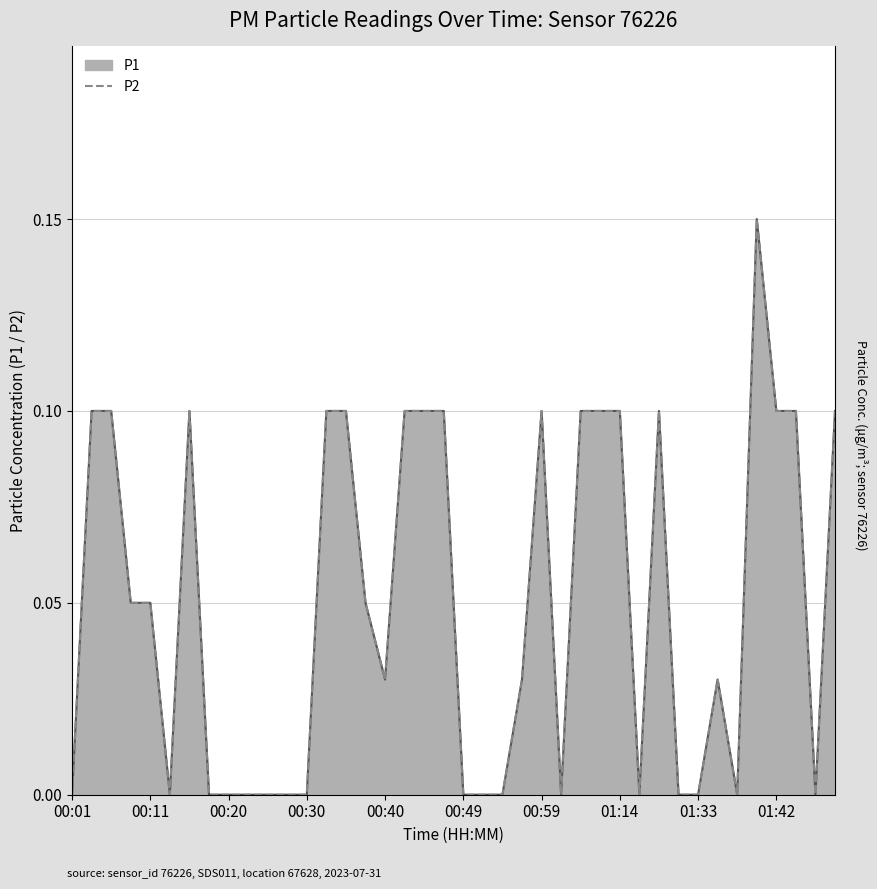

What is the difference between the maximum and minimum values?

0.1